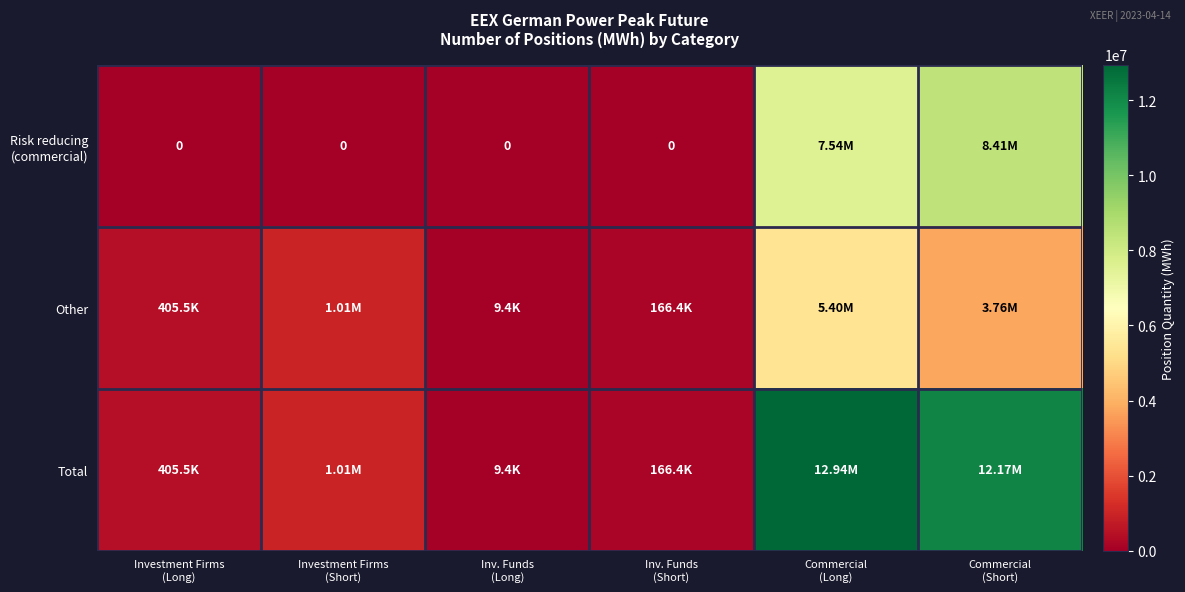

Rank the series by their average value, from lowest to highest.

Other, Risk reducing (commercial), Total